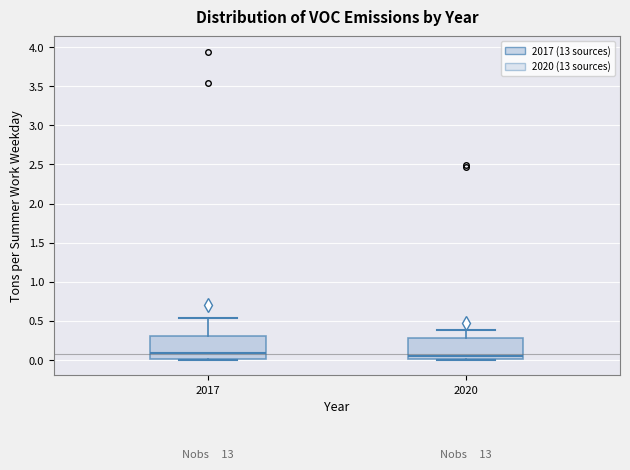

Reading left to right, read every box against the y-axis: the position of its median line, the range the box covers, and the ends of its whiskers. The values are not printed on the chart, so give them approximately, as read against the axis.

2017: median 0.10, box 0.00 to 0.30, whiskers 0.00 to 0.55
2020: median 0.05, box 0.00 to 0.30, whiskers 0.00 to 0.40